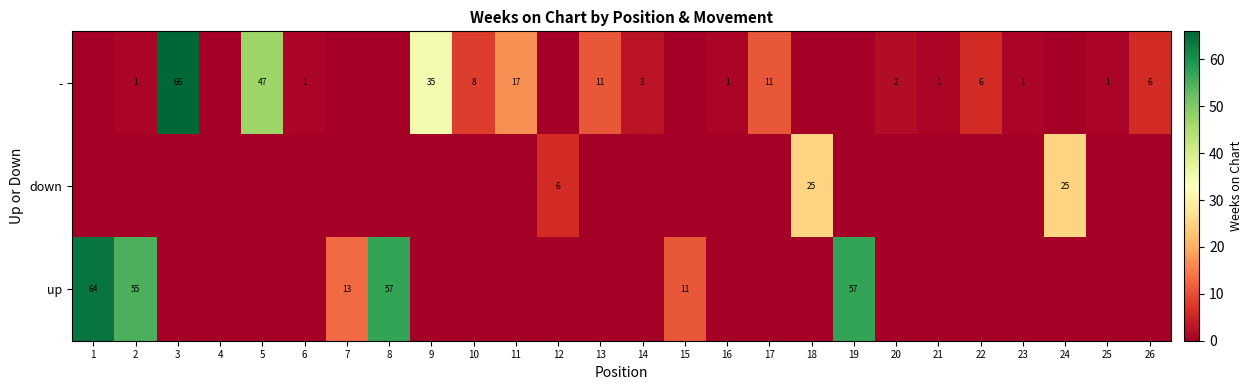

Is it true that - equals 1 at 6?

True